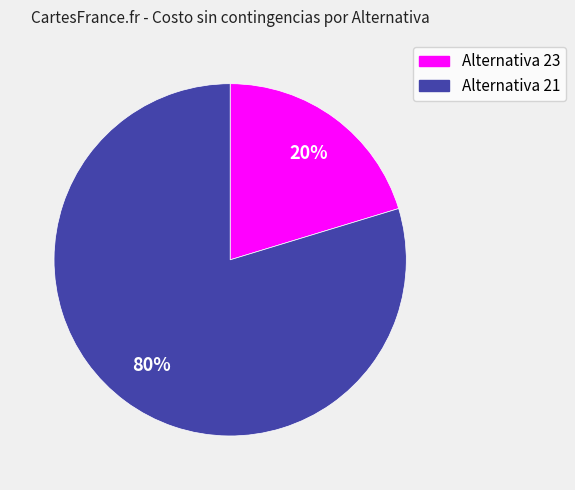

Combined, do Alternativa 23 and Alternativa 21 account for over 50%?

Yes